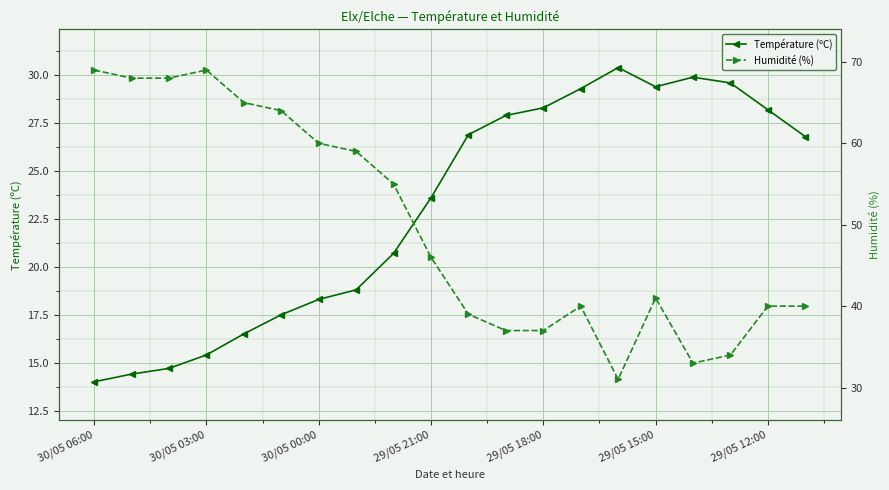

Where is the first local minimum for Humidité (%)?

14